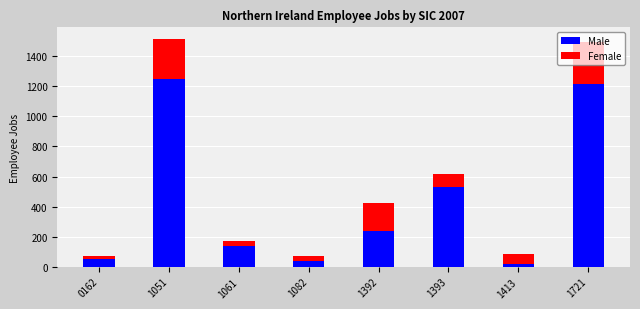

At which label is Male closest to 632?

1393